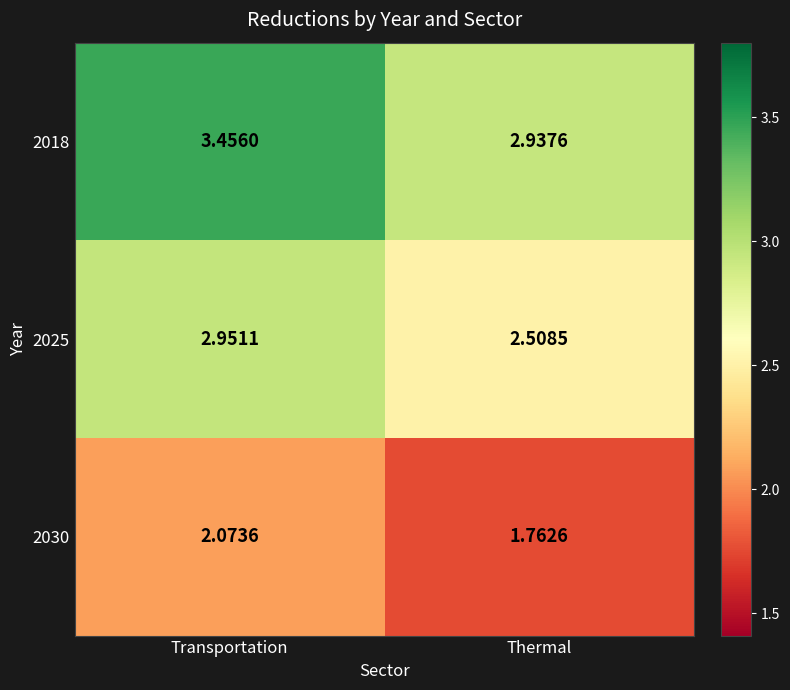

List the labels in order of 2025 value, smallest first.

Thermal, Transportation